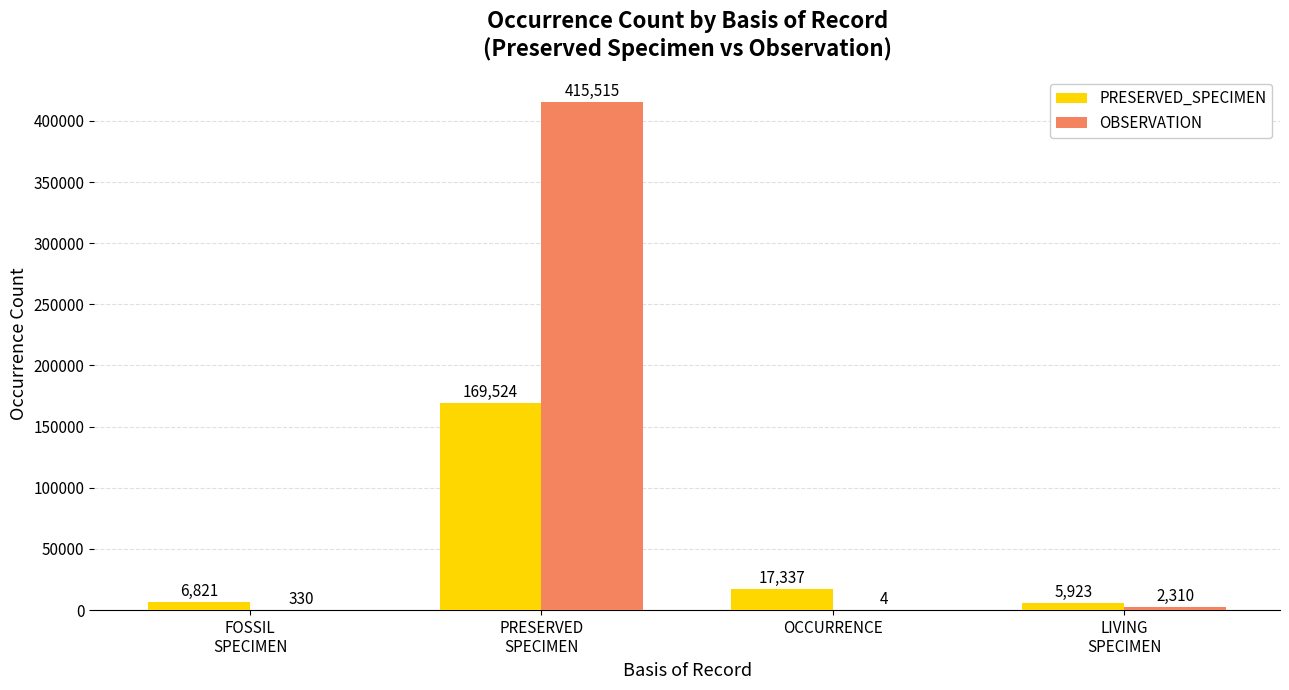

The OBSERVATION series shows 4 at OCCURRENCE. True or false?

True